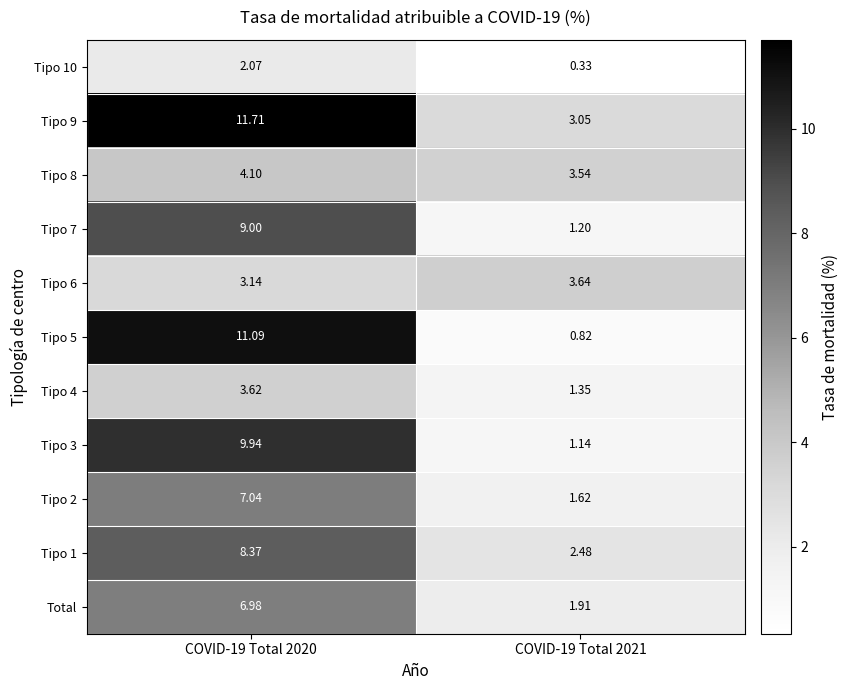

Is the value of Tipo 5 at COVID-19 Total 2021 greater than the value of Tipo 3 at COVID-19 Total 2021?

No